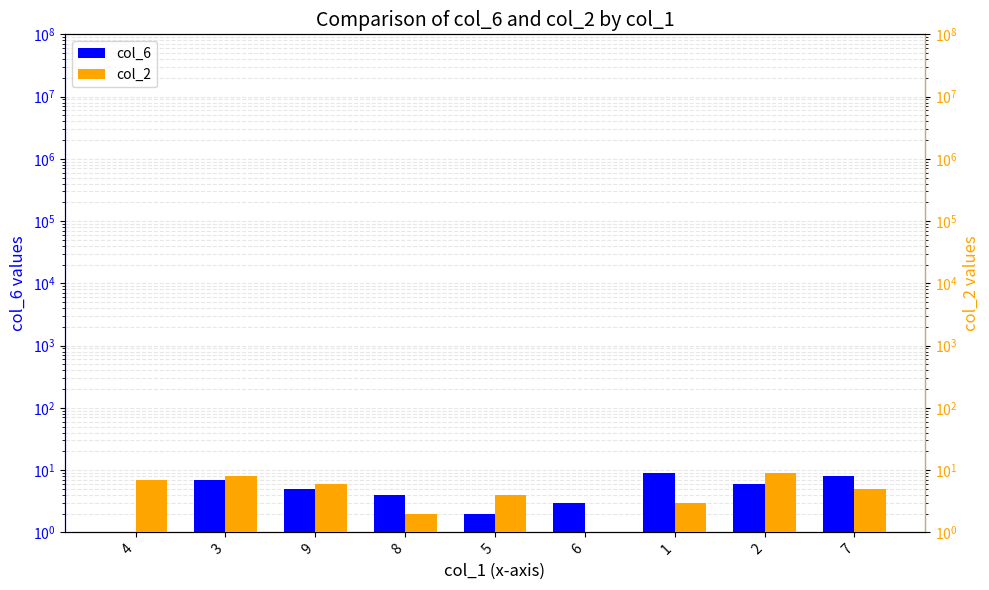

What is the spread (max minus min) of values at 8?

2